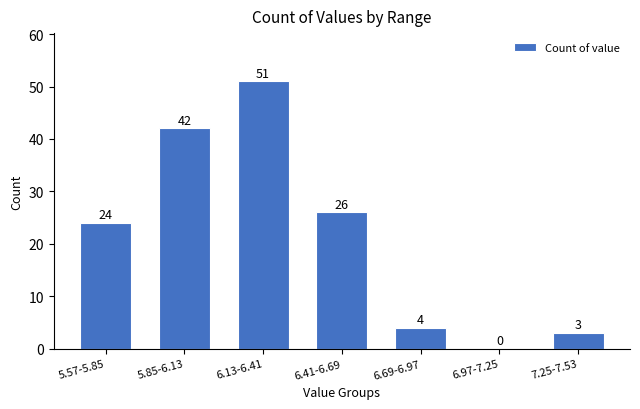

Reading left to right, list all the values displayed in this chart.

5.57-5.85=24	5.85-6.13=42	6.13-6.41=51	6.41-6.69=26	6.69-6.97=4	6.97-7.25=0	7.25-7.53=3